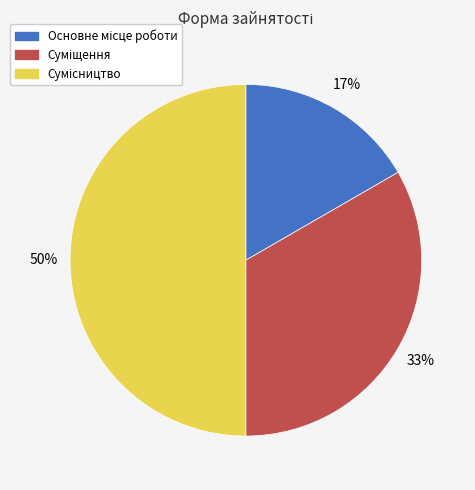

To the nearest percent, what is the average slice percentage?

33%